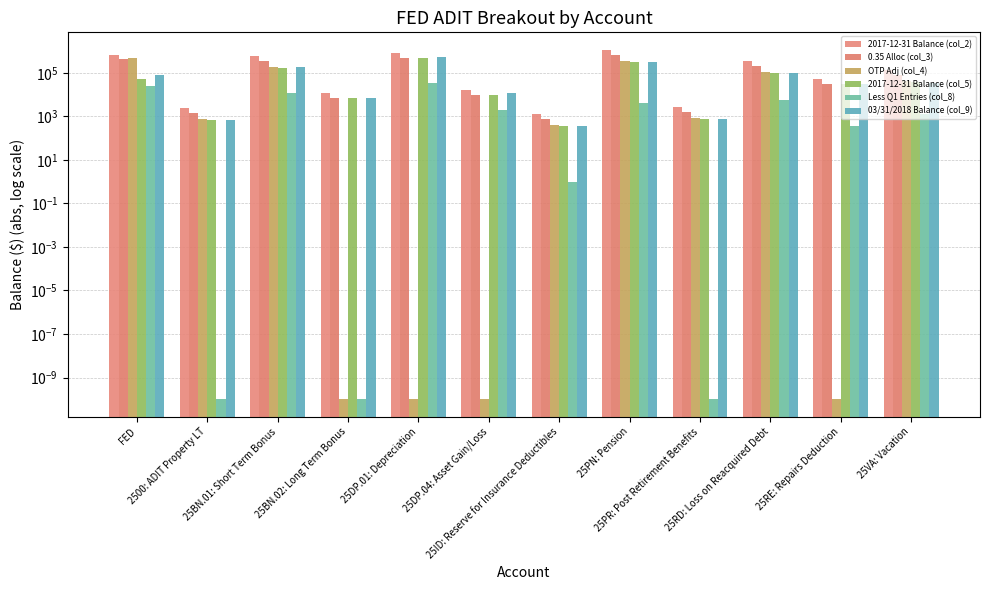

True or false: 2017-12-31 Balance (col_5) has a value of 805948.0 at 25DP.01: Depreciation.

False